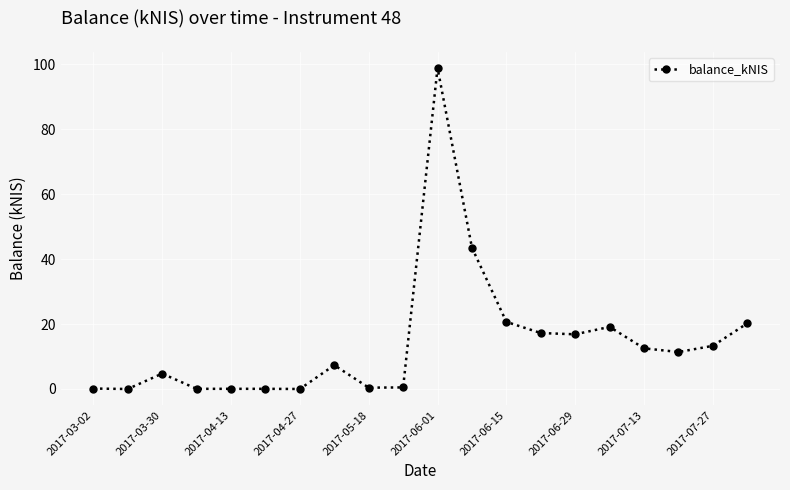

What is the greatest value displayed?

98.8